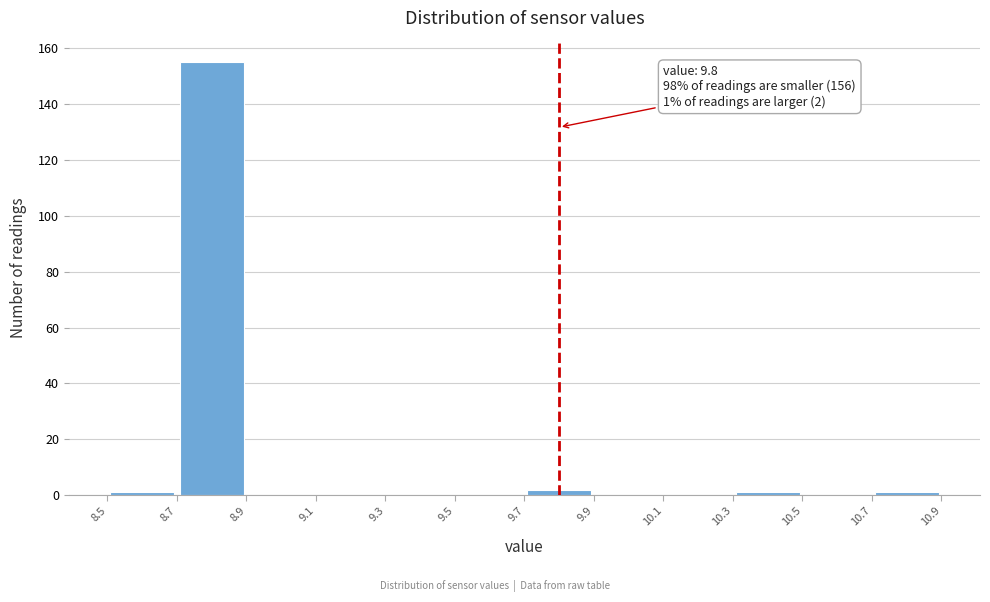

Which range on the x-axis has the tallest bar?

8.7 to 8.9